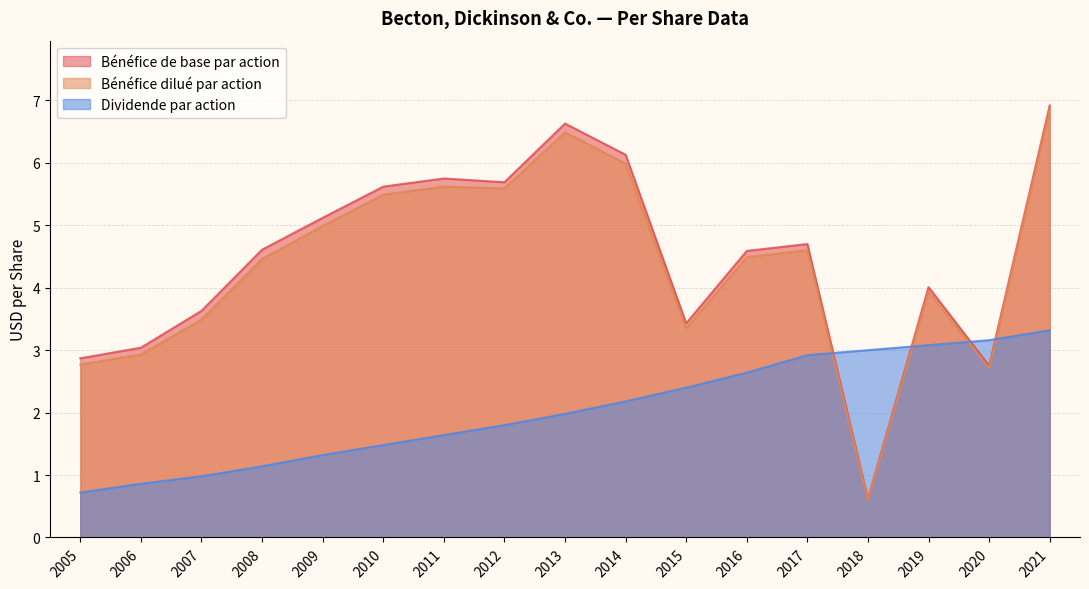

What is the minimum value for Dividende par action?

0.7